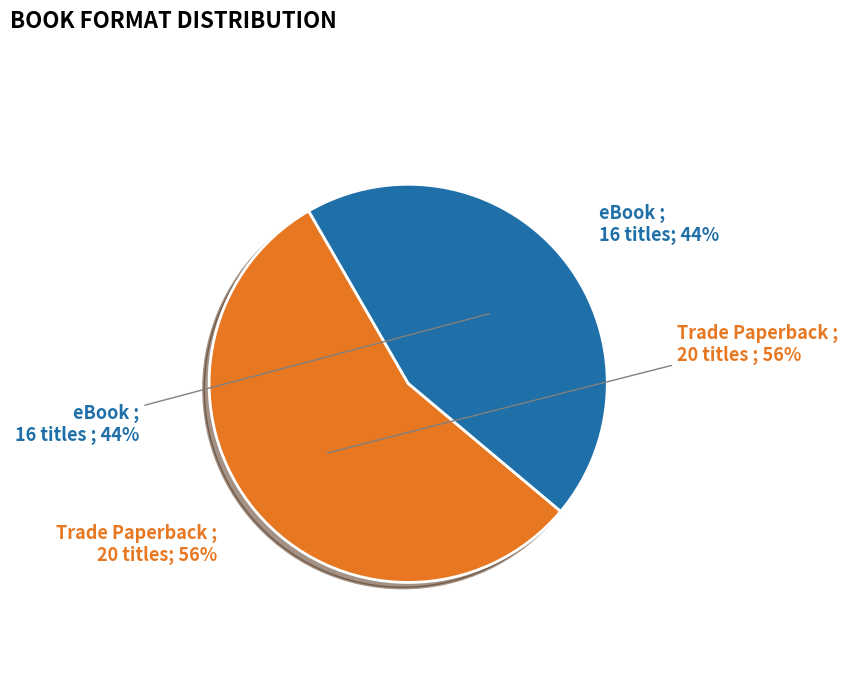

True or false: Trade Paperback accounts for 43% of the total.

False